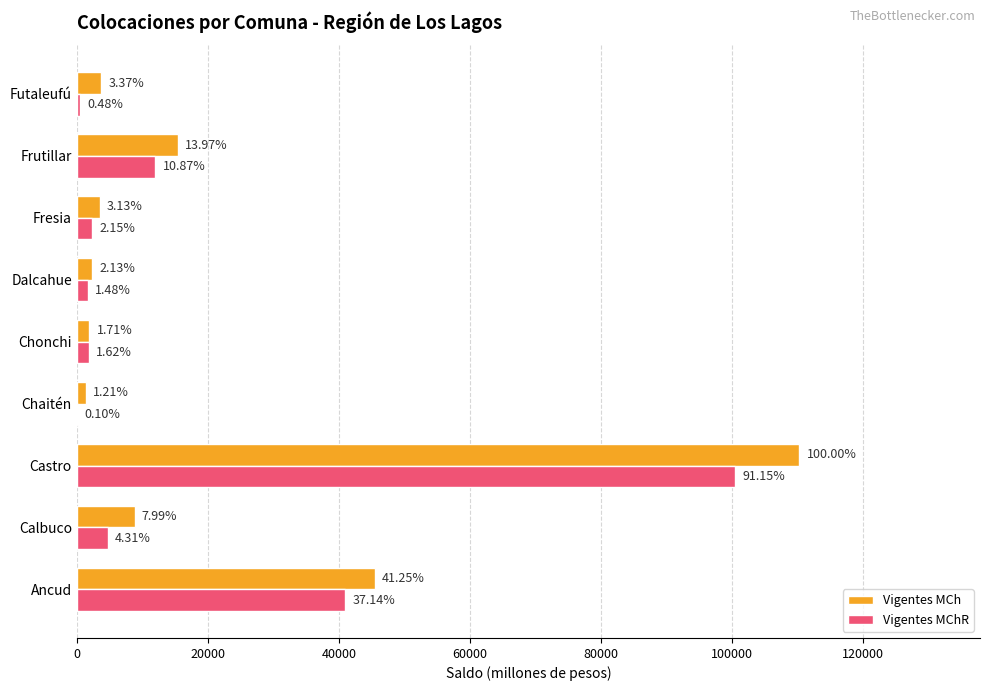

What is the value of the Vigentes MChR bar at the 6th from the left?

1629.7